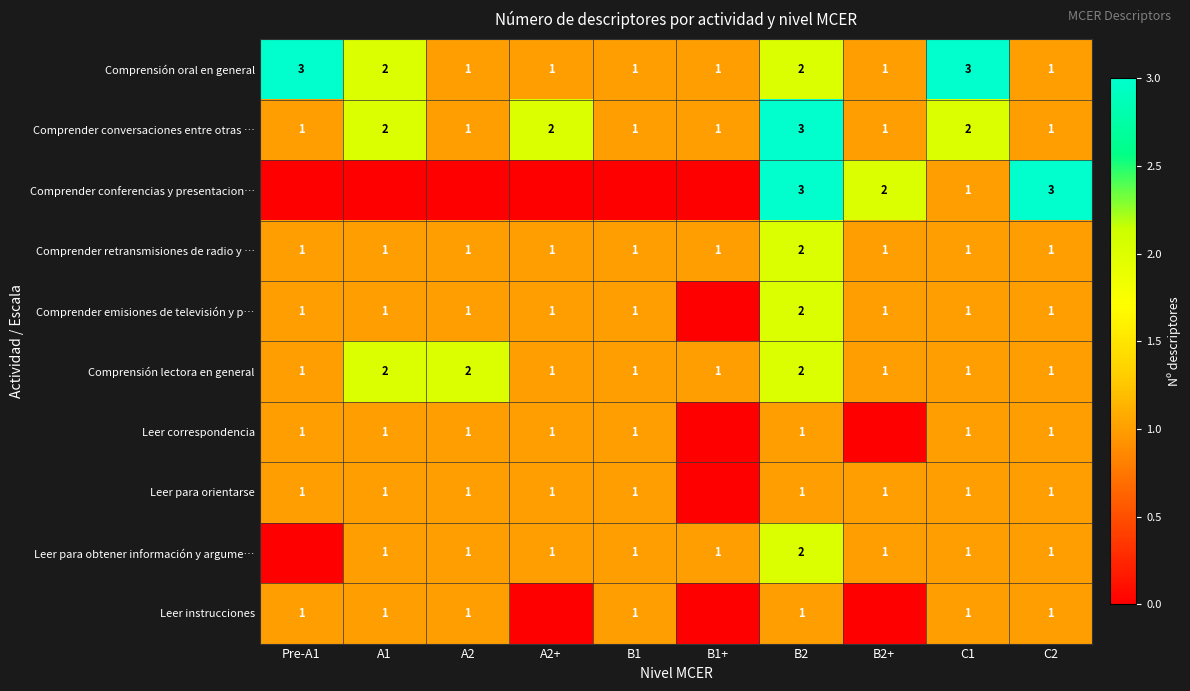

The value of Comprensión lectora en general at C2 is 0. True or false?

False